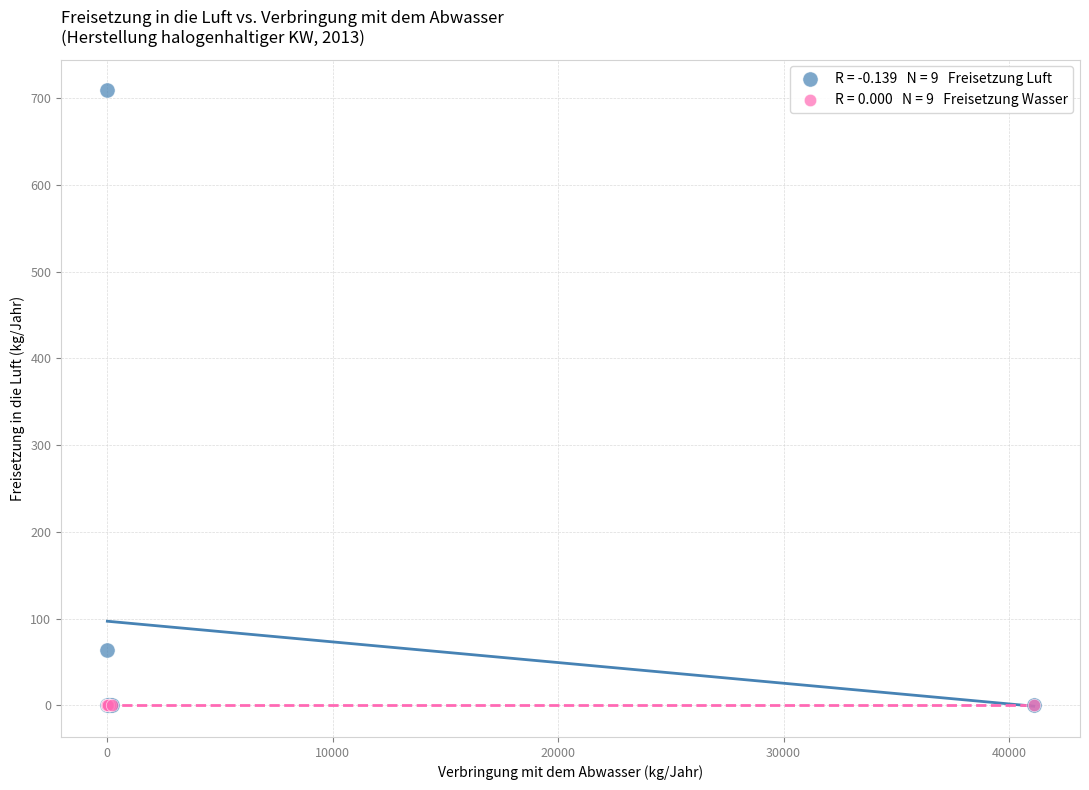

Across all series, what Y value is closest to 354?

64